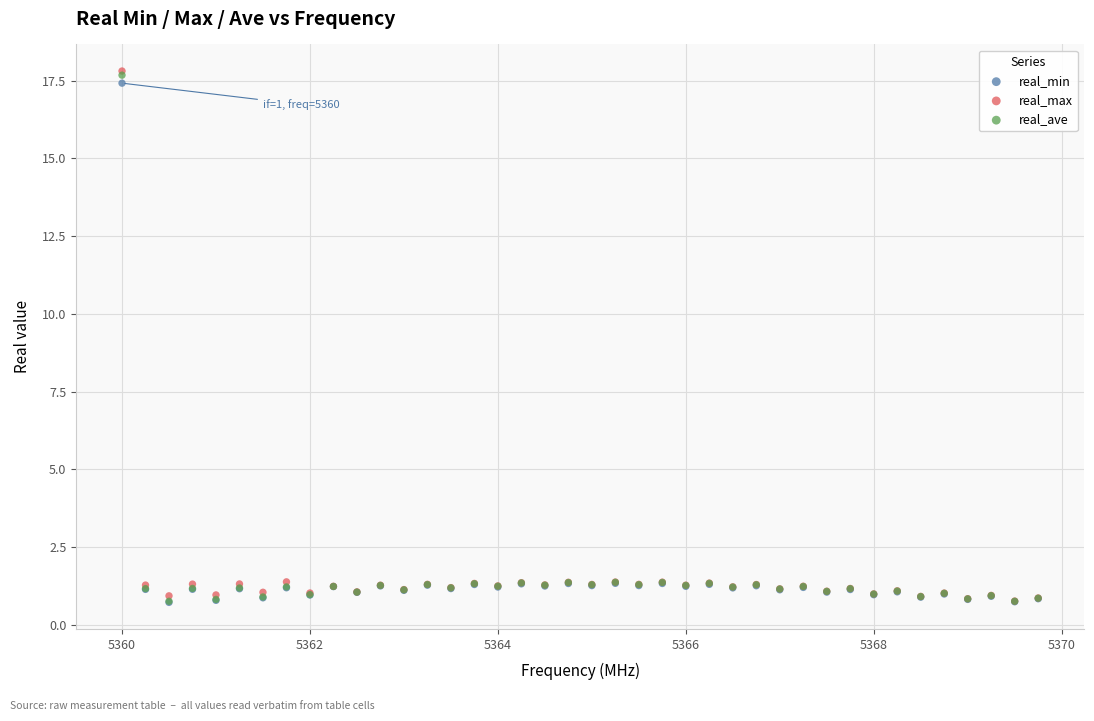

What are all the series names shown in the legend?

real_min, real_max, real_ave